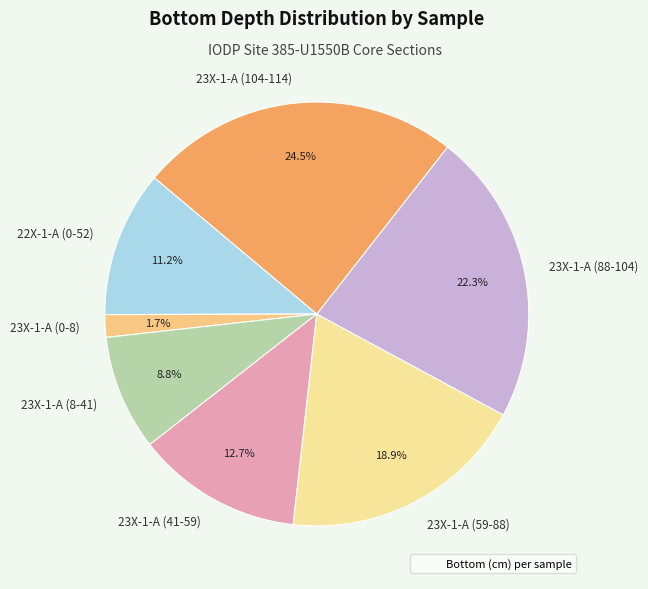

To the nearest percent, what is the difference between the largest and smallest slice percentages?

23%